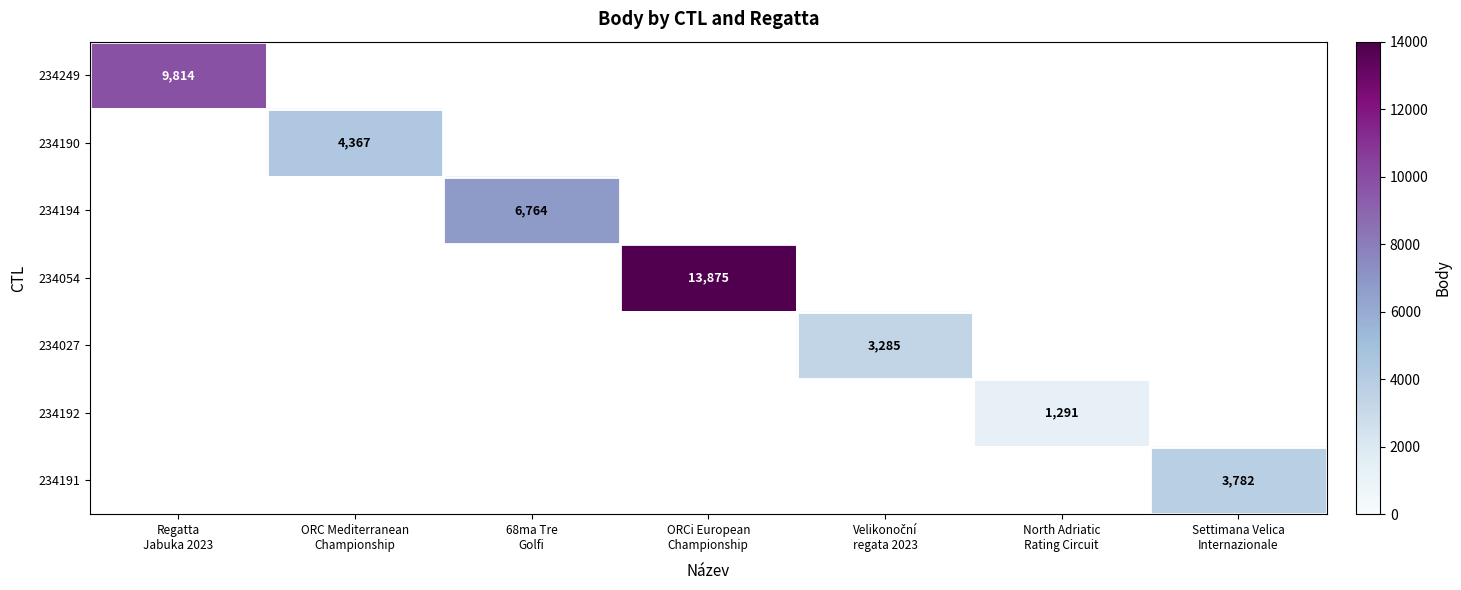

Is the value of 234192 at 68ma Tre Golfi greater than the value of 234027 at ORCi European Championship?

No